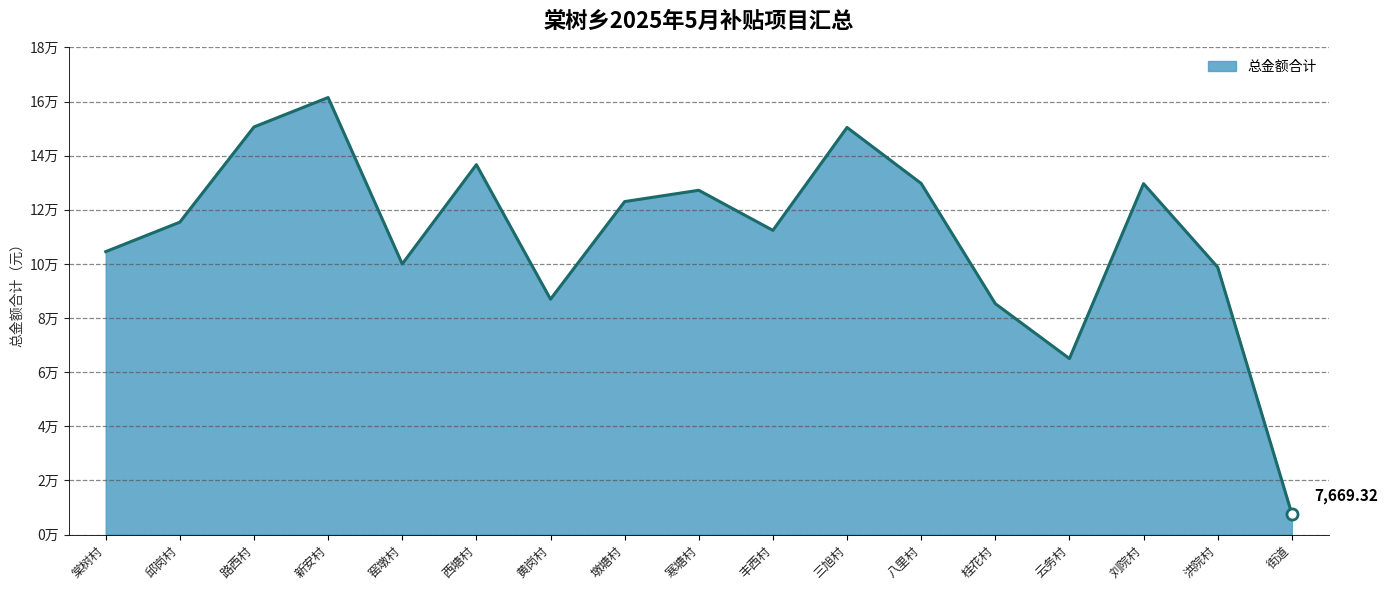

The value at 路西村 is 215809.2. True or false?

False